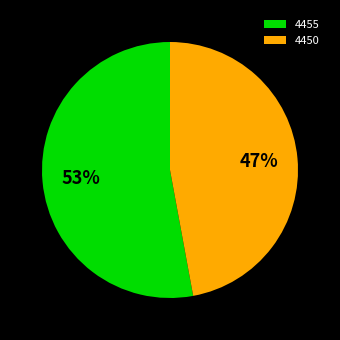

To the nearest percent, what portion does 4455 represent?

53%